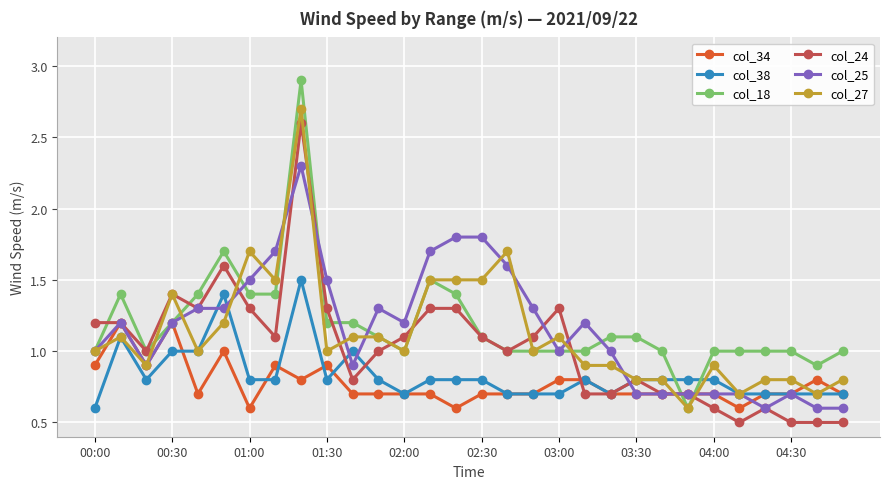

What is the sum of all col_25 values?

34.7